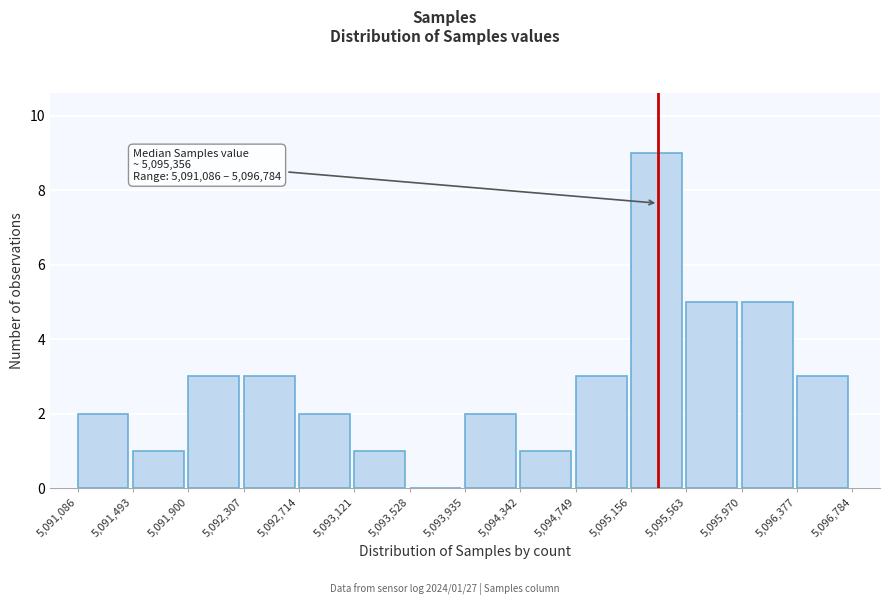

Over which range of the x-axis is the bar tallest?

5,095,156 to 5,095,563